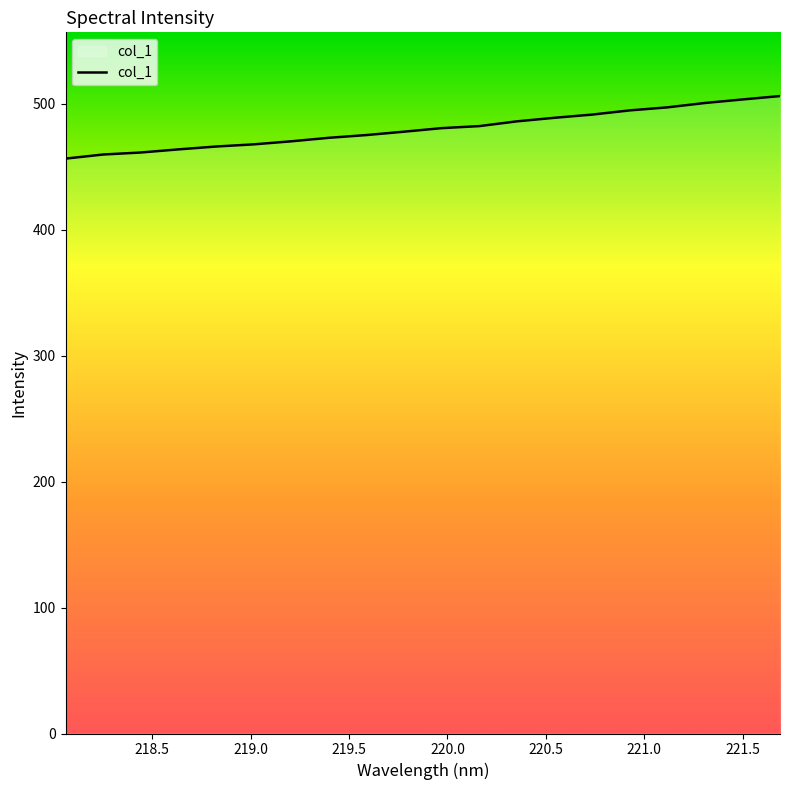

What is the difference between the maximum and minimum values?

49.6